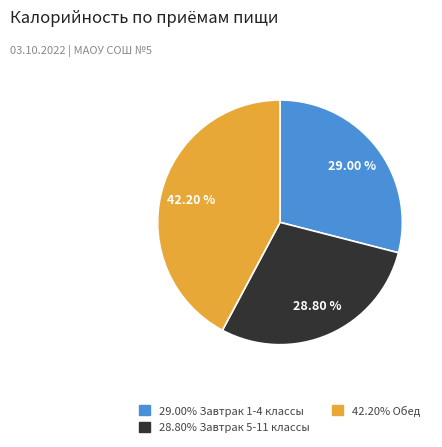

Does any single category account for the majority?

No